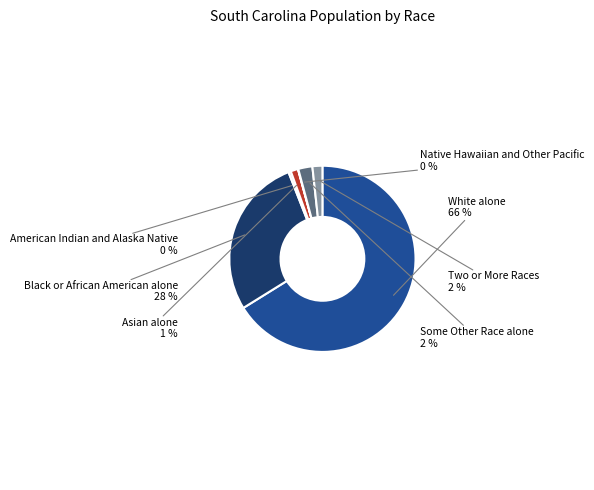

True or false: Some Other Race alone accounts for 17% of the total.

False